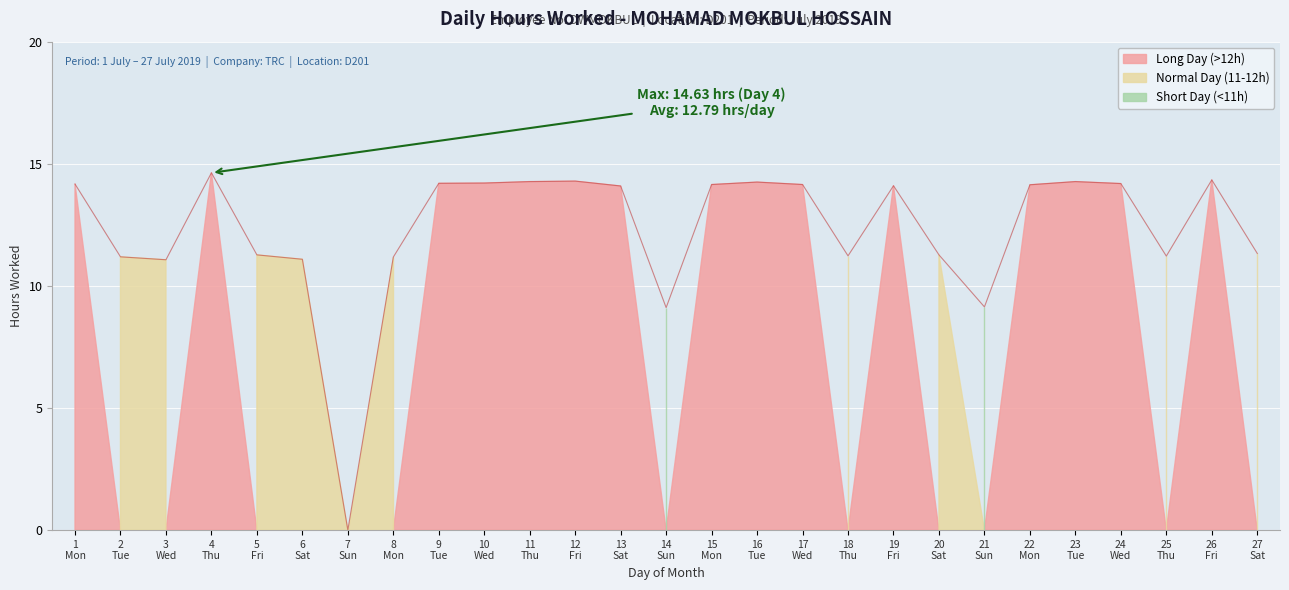

What is the difference between the values at 15 and 3?

3.1